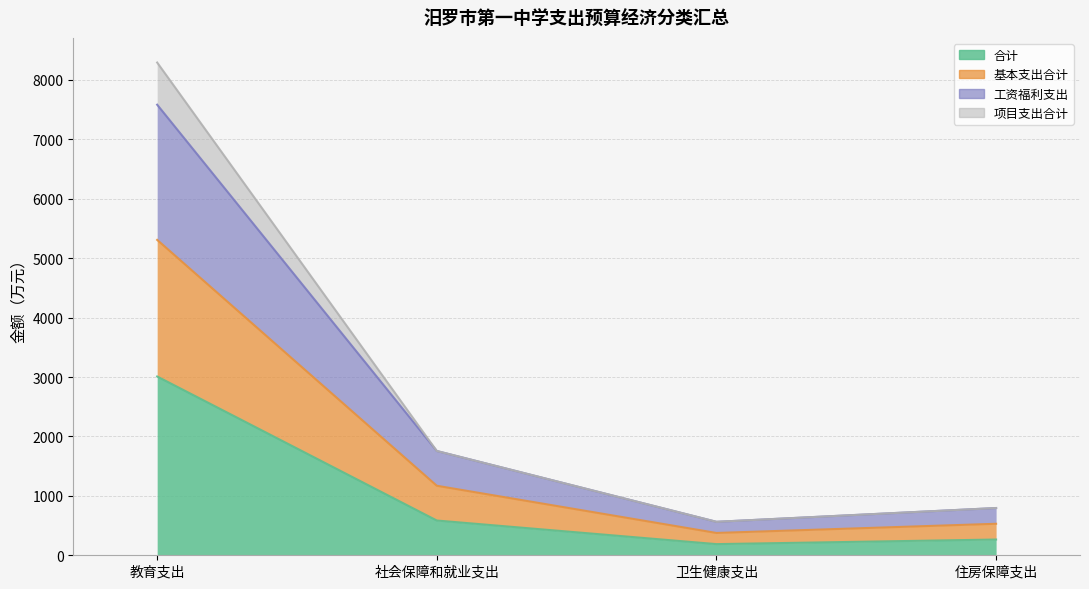

What is the approximate value of 项目支出合计 at 教育支出?

8292.9